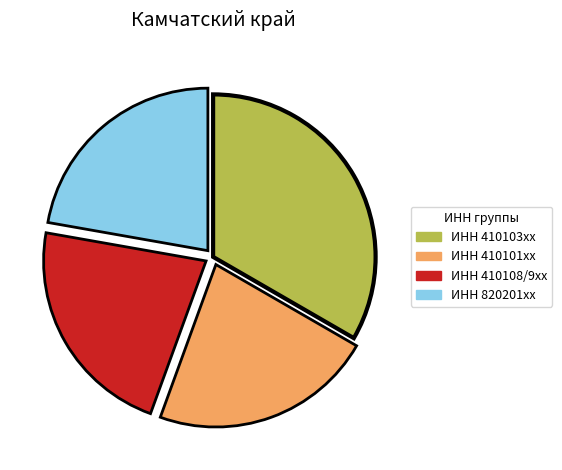

Is there any slice that represents more than half of the pie?

No